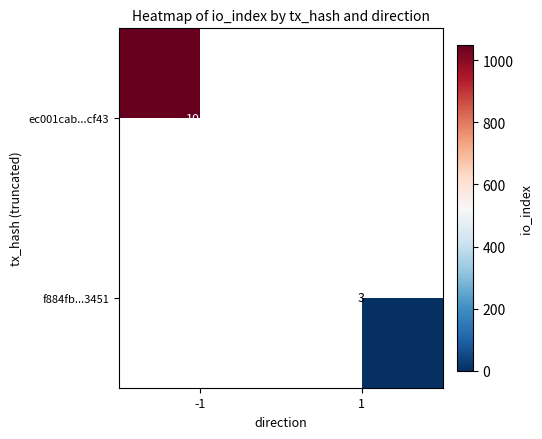

Is the value of ec001cab...cf43 at -1 greater than the value of f884fb...3451 at 1?

Yes